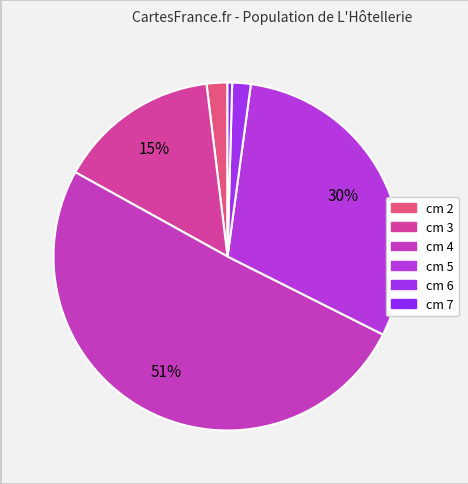

How many slices are in this pie chart?

6